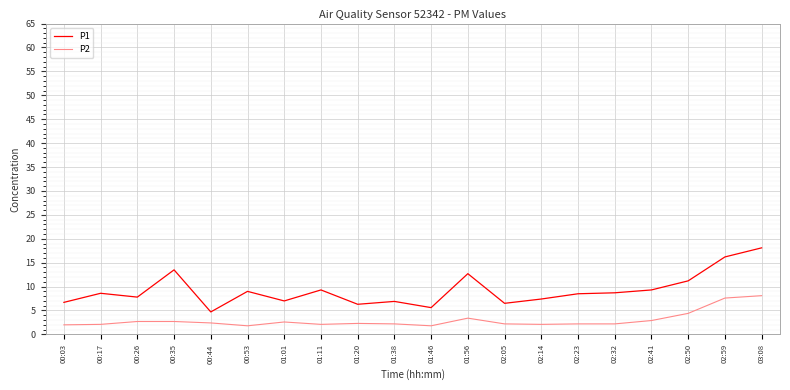

What is the sum of the P2 values at 00:44 and 02:41?

5.3